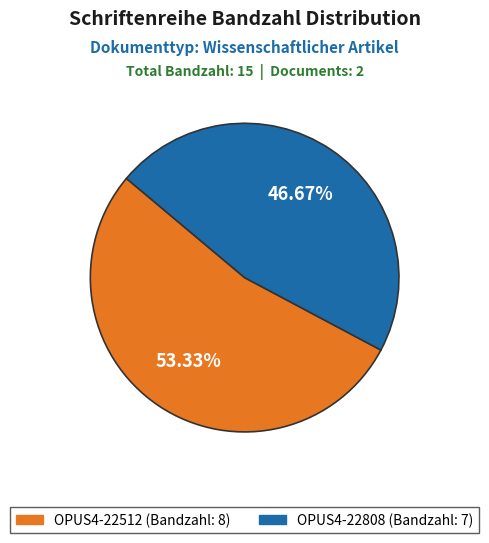

Does any single category account for the majority?

Yes